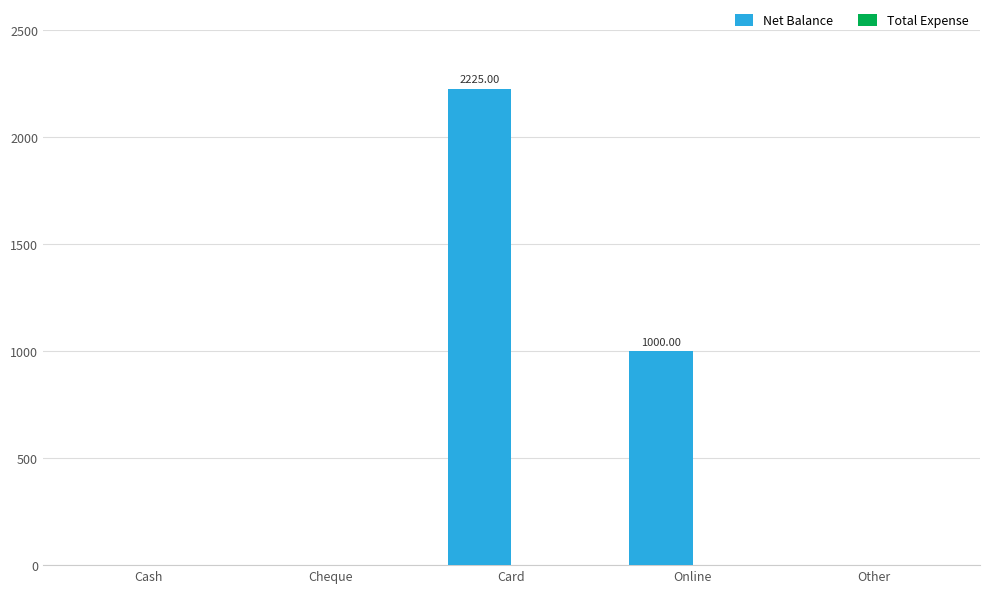

What is the sum of the values at Cheque and Card?

2225